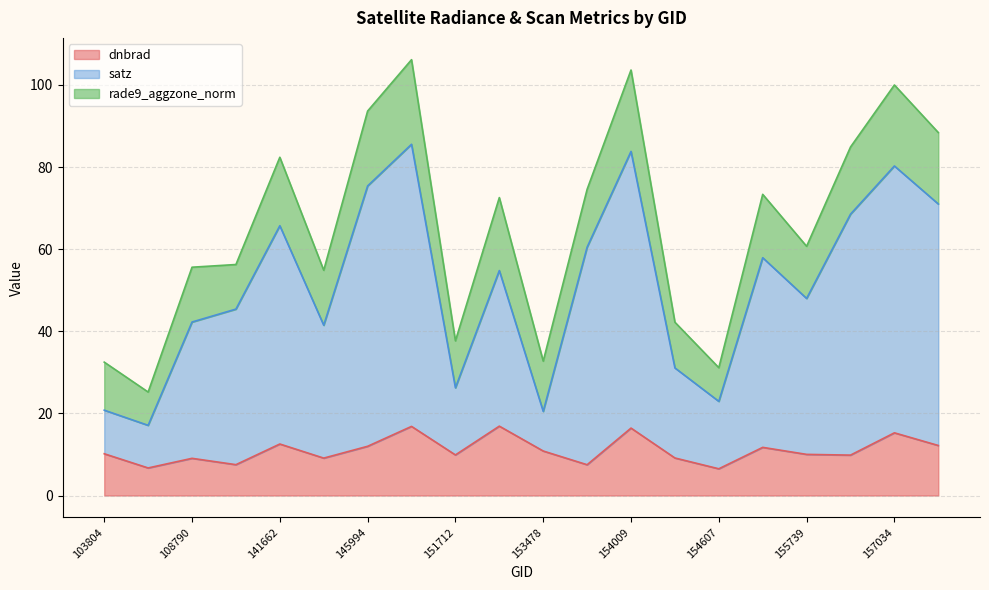

What is the value of the satz point at the 5th from the left?

65.7